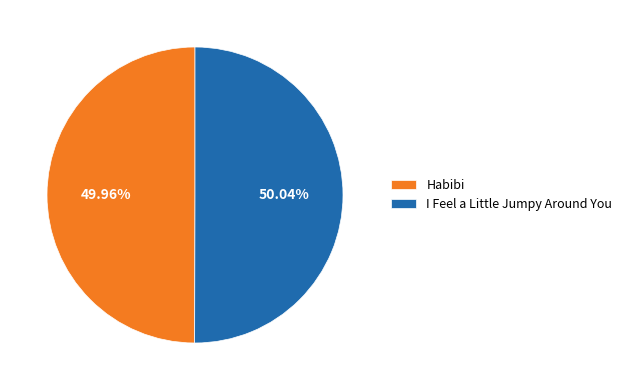

Approximately how many times larger is the value at I Feel a Little Jumpy Around You compared to Habibi?

1.0